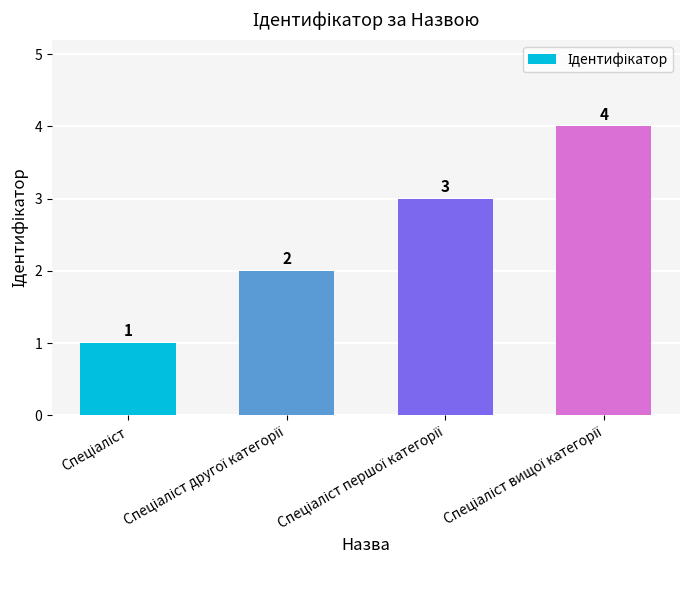

What is the difference between the maximum and minimum values?

3